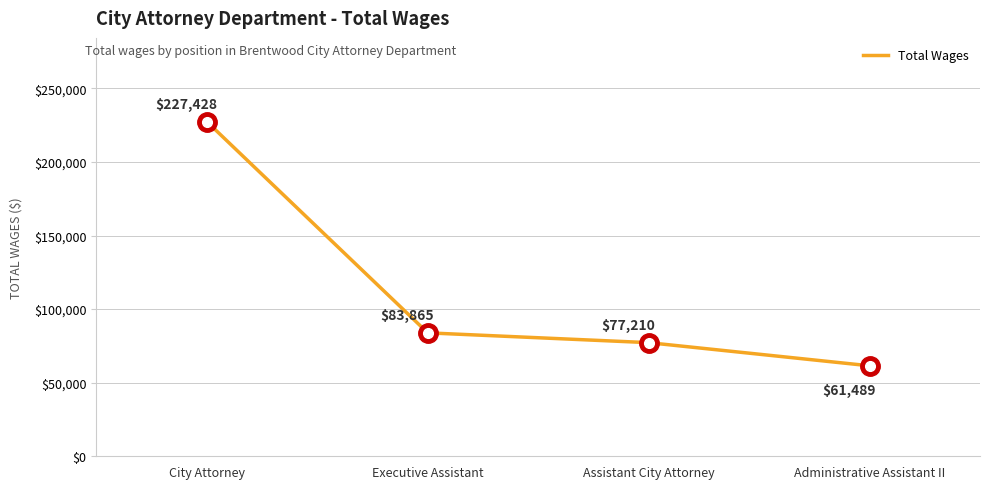

Reading left to right, list all the values displayed in this chart.

City Attorney=227428	Executive Assistant=83865	Assistant City Attorney=77210	Administrative Assistant II=61489